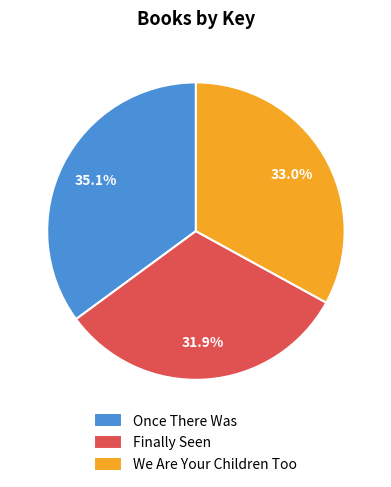

How many segments does this pie chart have?

3